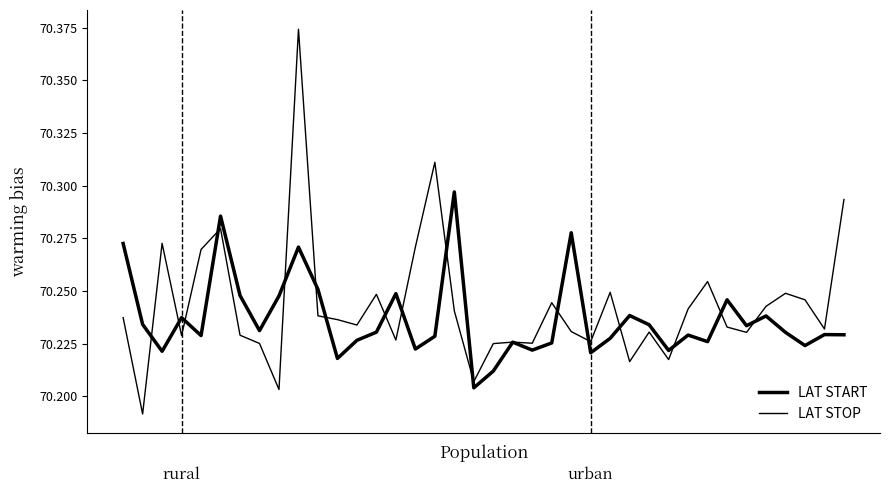

Is this an area chart (filled region under the line)?

No